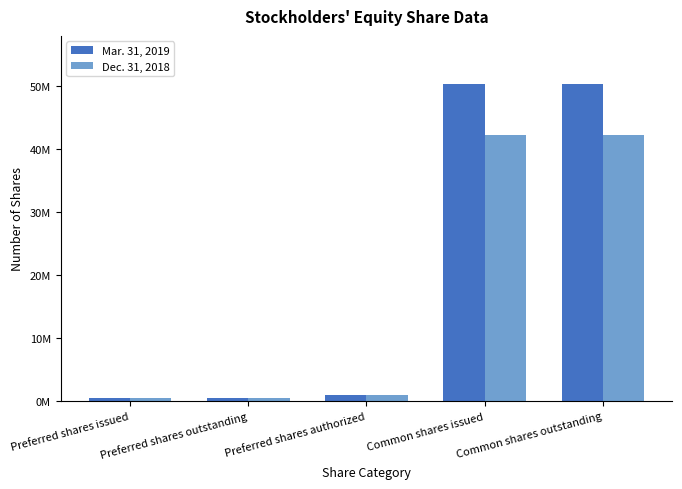

What are all the series names shown in the legend?

Mar. 31, 2019, Dec. 31, 2018